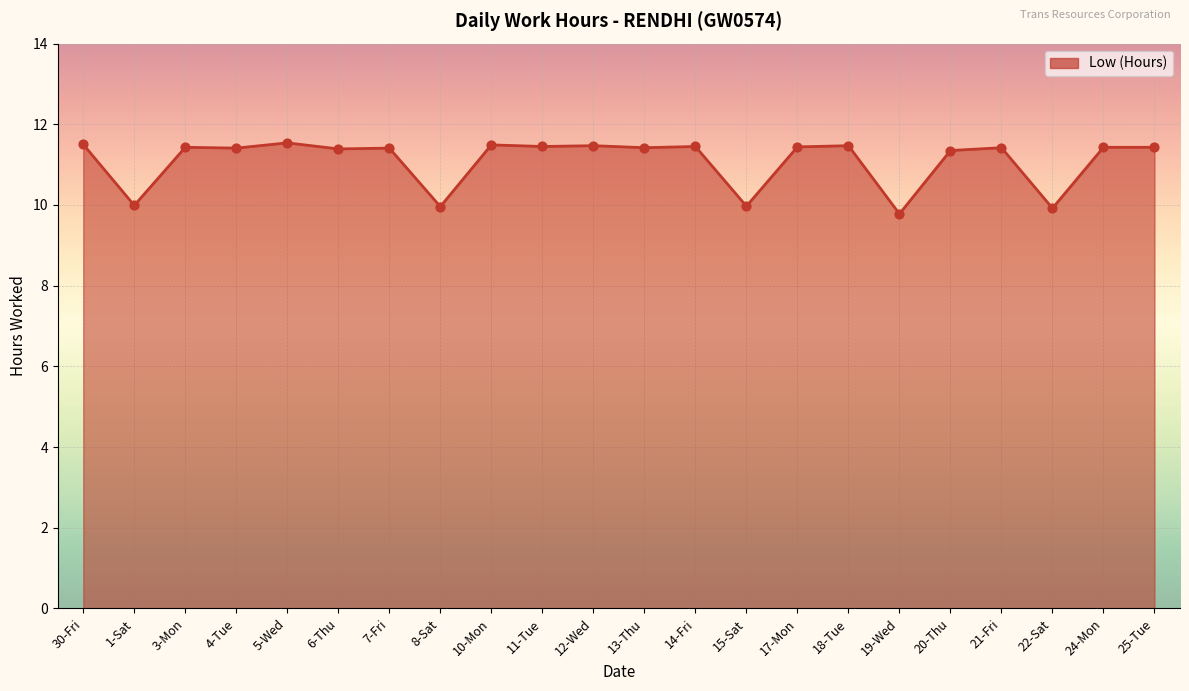

Approximately how many times larger is the value at 11-Tue compared to 22-Sat?

1.2